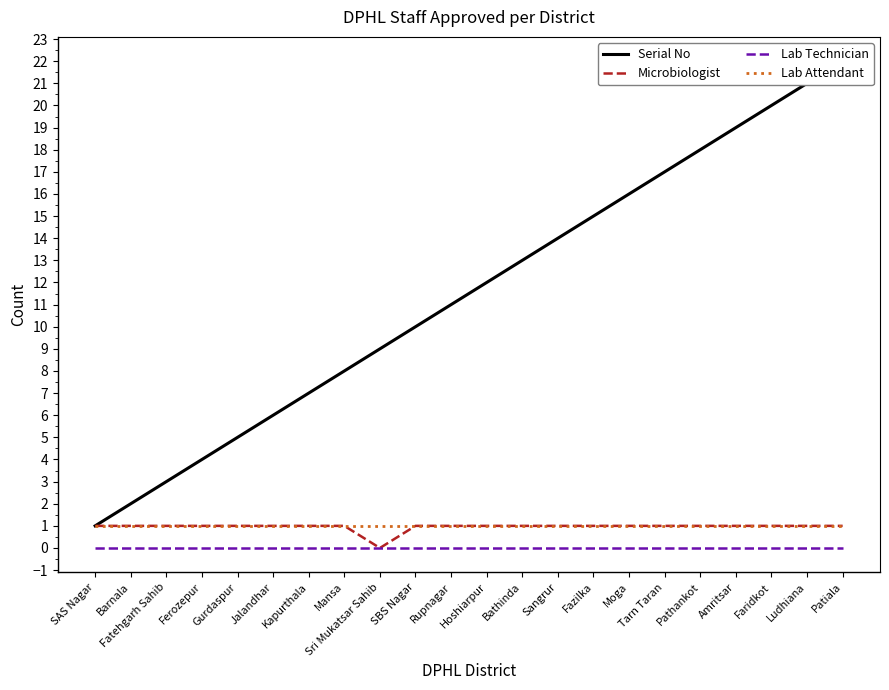

Between Amritsar and Hoshiarpur, which is larger?

Amritsar